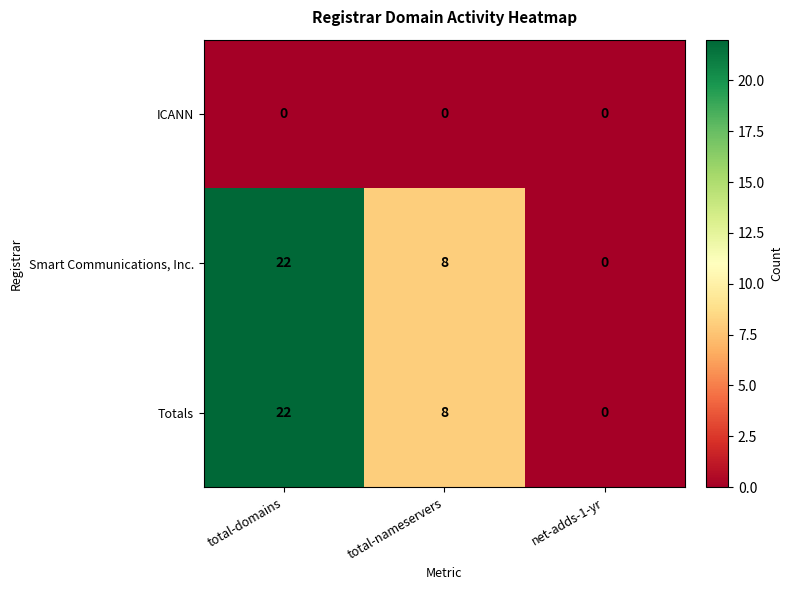

The ICANN series shows 0 at total-nameservers. True or false?

True